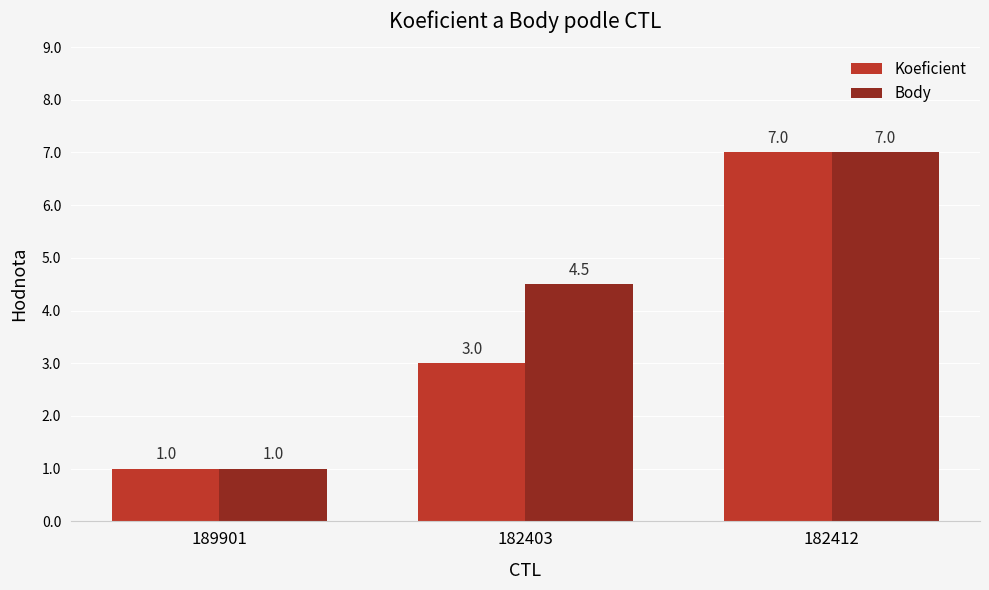

Reading left to right, what are all the values shown in this chart?

Koeficient: 189901=1.0	182403=3.0	182412=7.0
Body: 189901=1.0	182403=4.5	182412=7.0